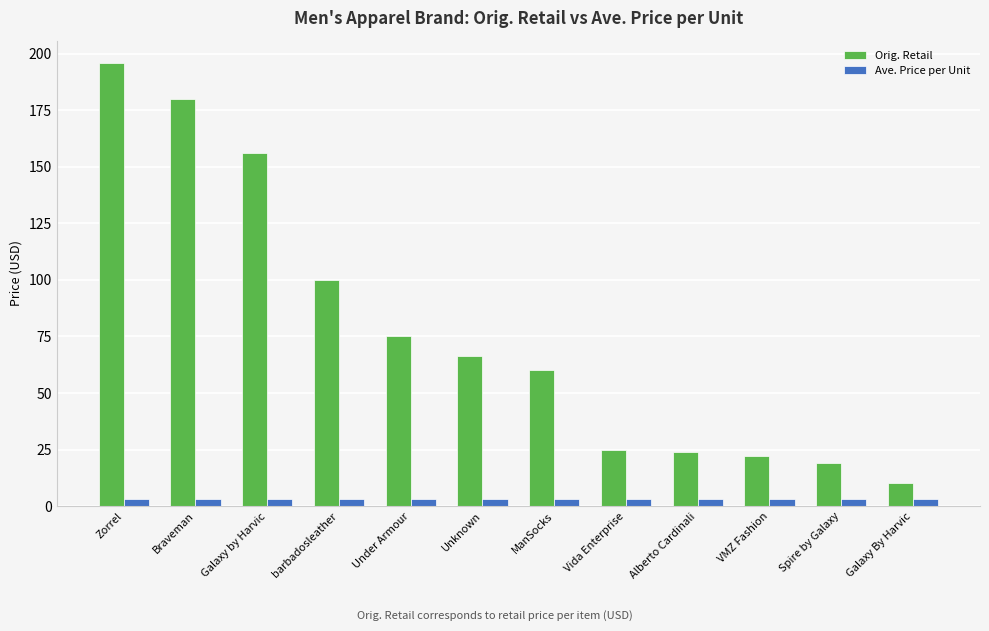

What is the total value across all series at Galaxy by Harvic?

159.1